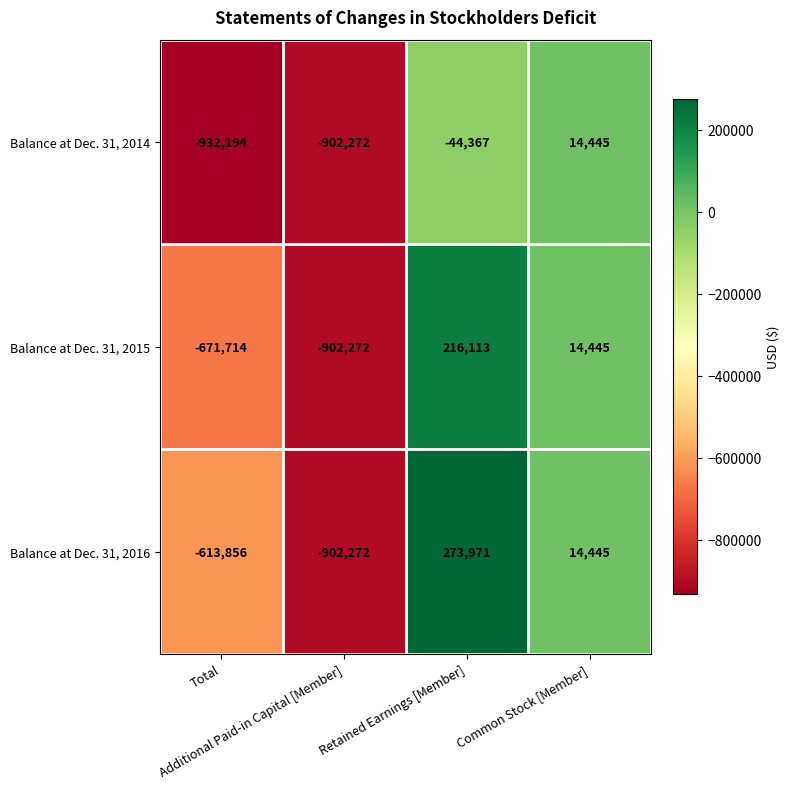

What is the average value of the Balance at Dec. 31, 2015 series?

-335857